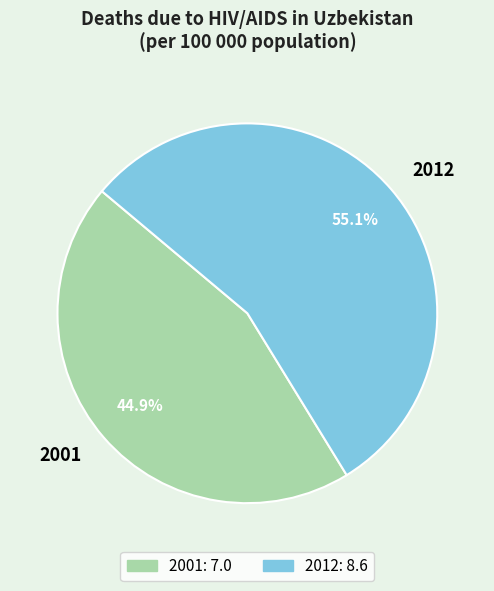

To the nearest percent, what is the difference between the largest and smallest slice percentages?

10%